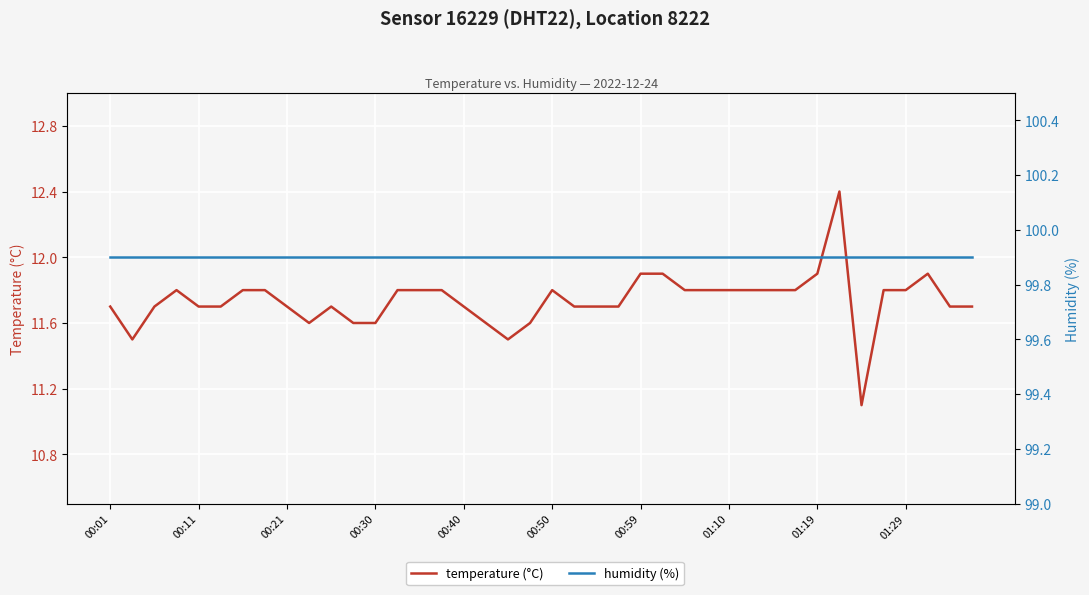

True or false: temperature (°C) has a value of 18.2 at 01:10.

False